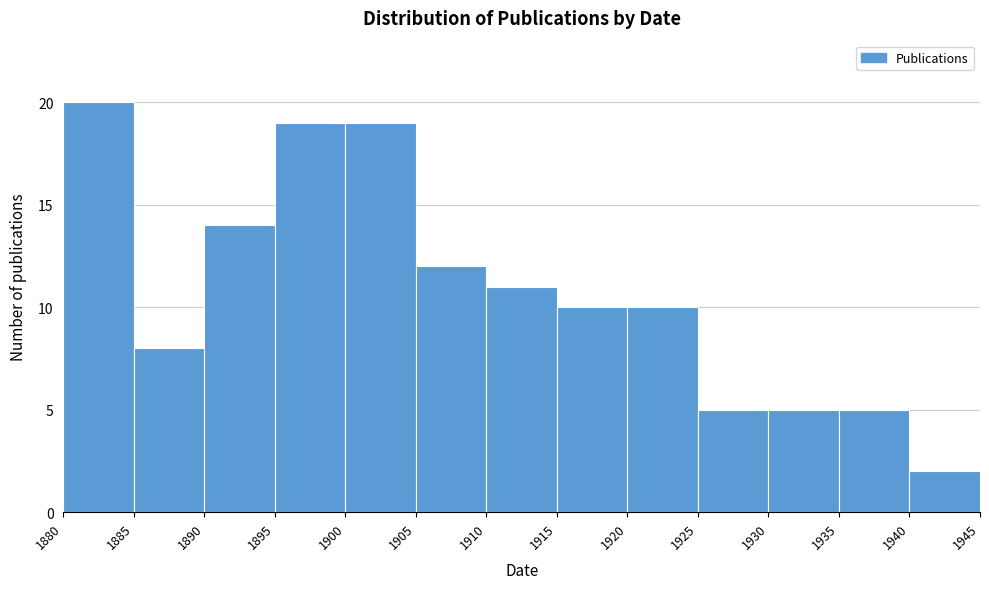

Which range on the x-axis has the tallest bar?

1880 to 1885